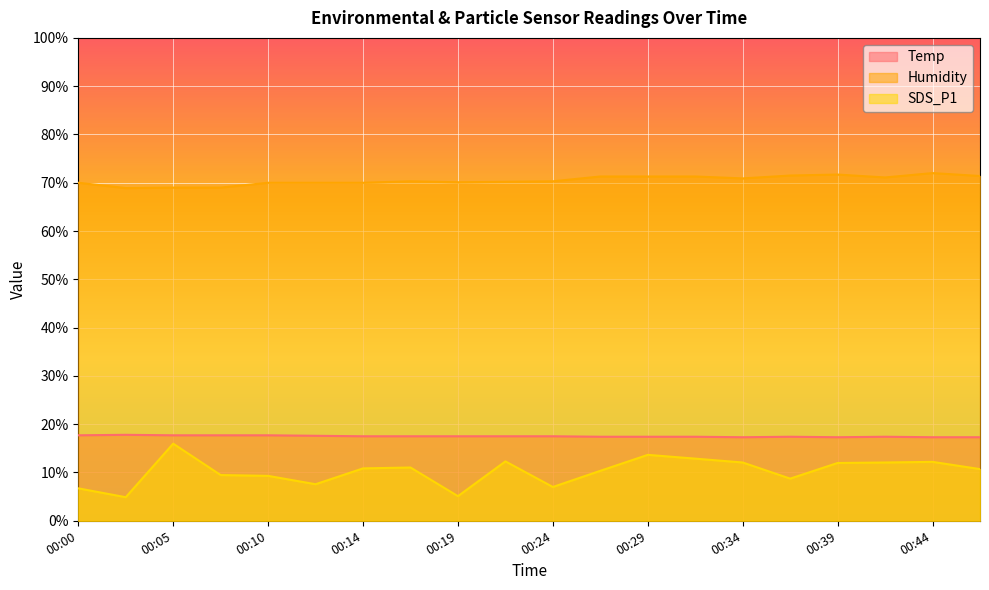

True or false: SDS_P1 and Humidity intersect in this chart.

False